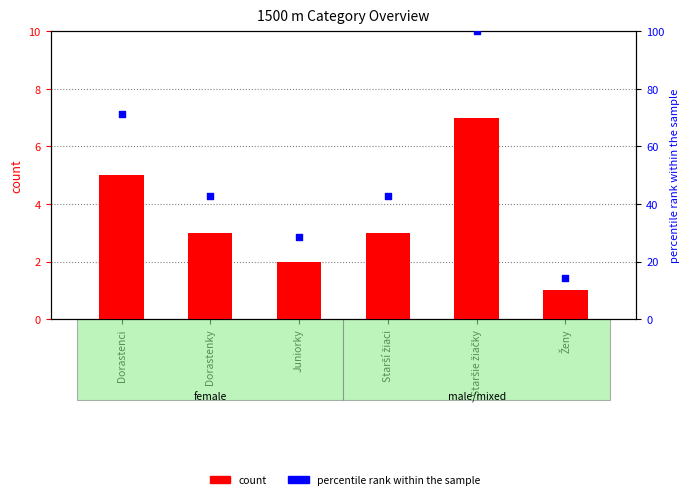

Which series reaches the minimum Y coordinate?

count